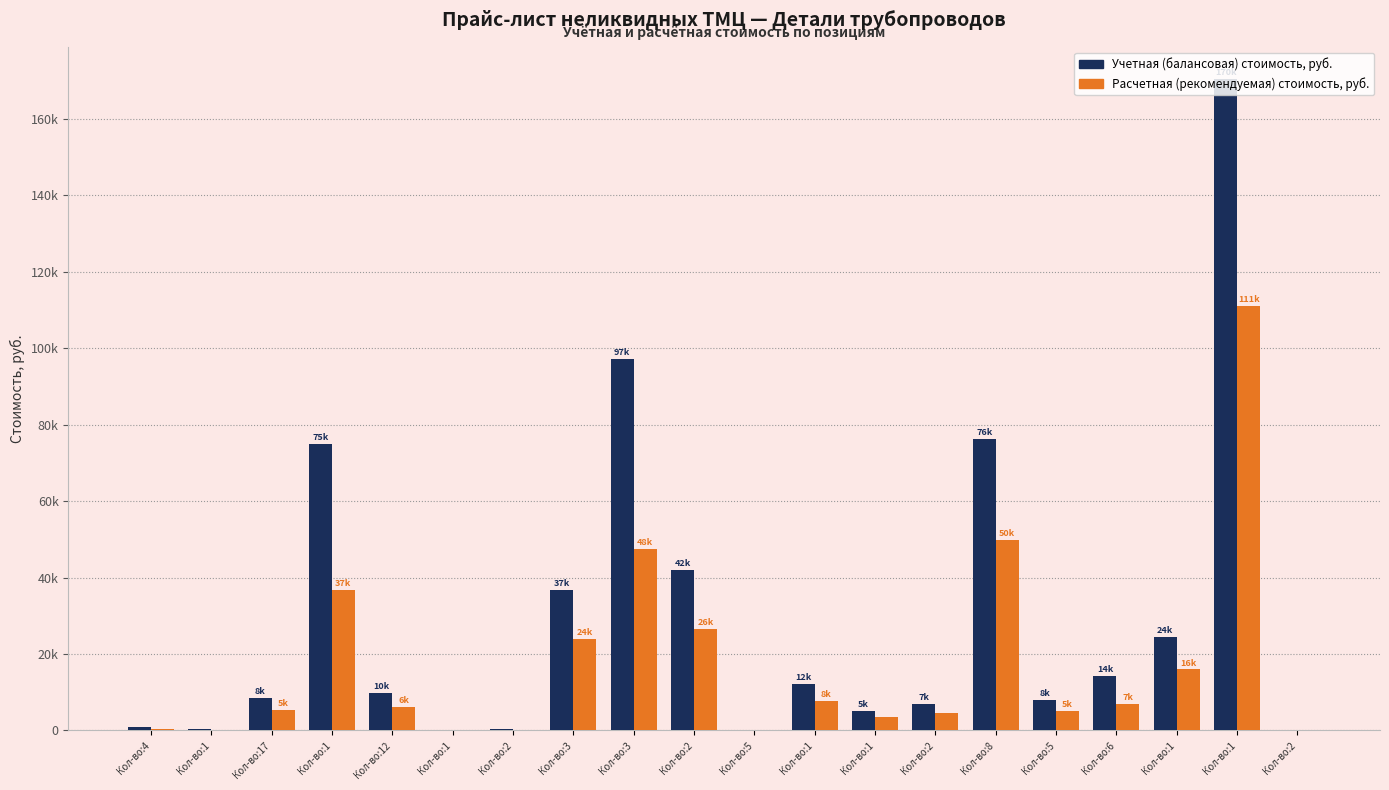

List the series in order of their overall mean, highest first.

Учетная (балансовая) стоимость, руб., Расчетная (рекомендуемая) стоимость, руб.